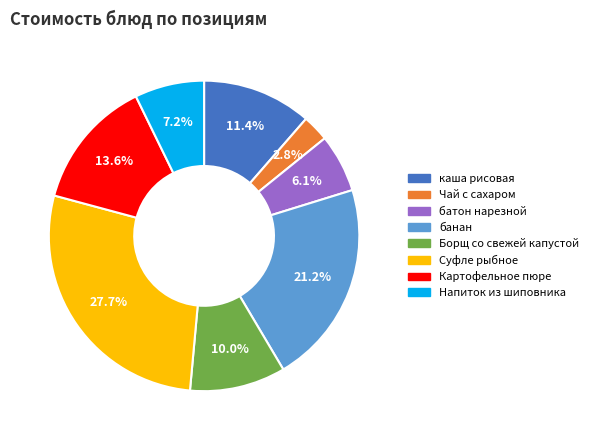

True or false: Суфле рыбное accounts for 28% of the total.

True